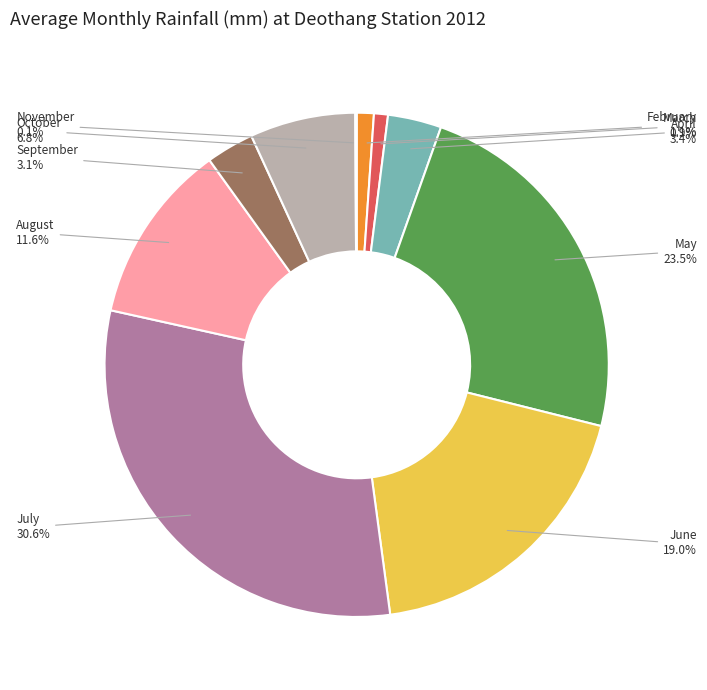

True or false: May accounts for 14% of the total.

False